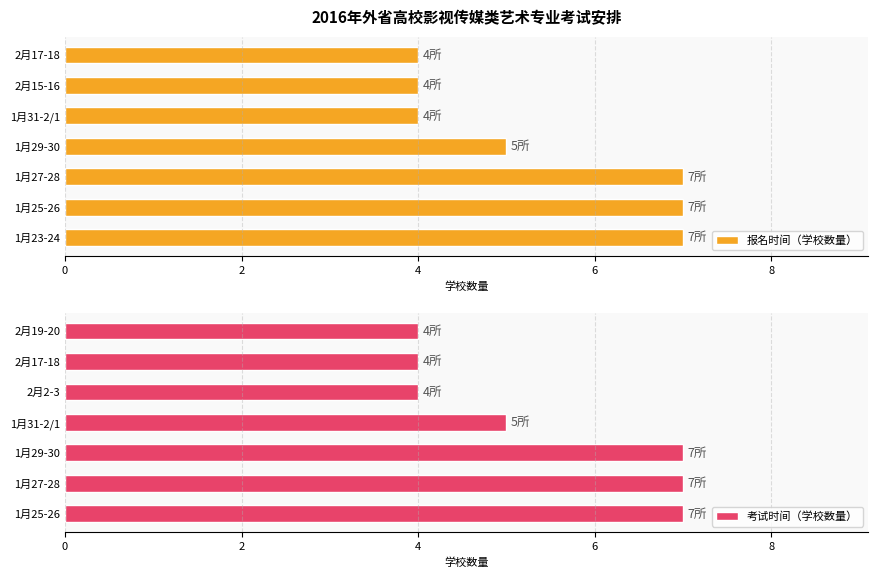

True or false: 考试时间（学校数量） has a value of 4 at 2月2-3.

True